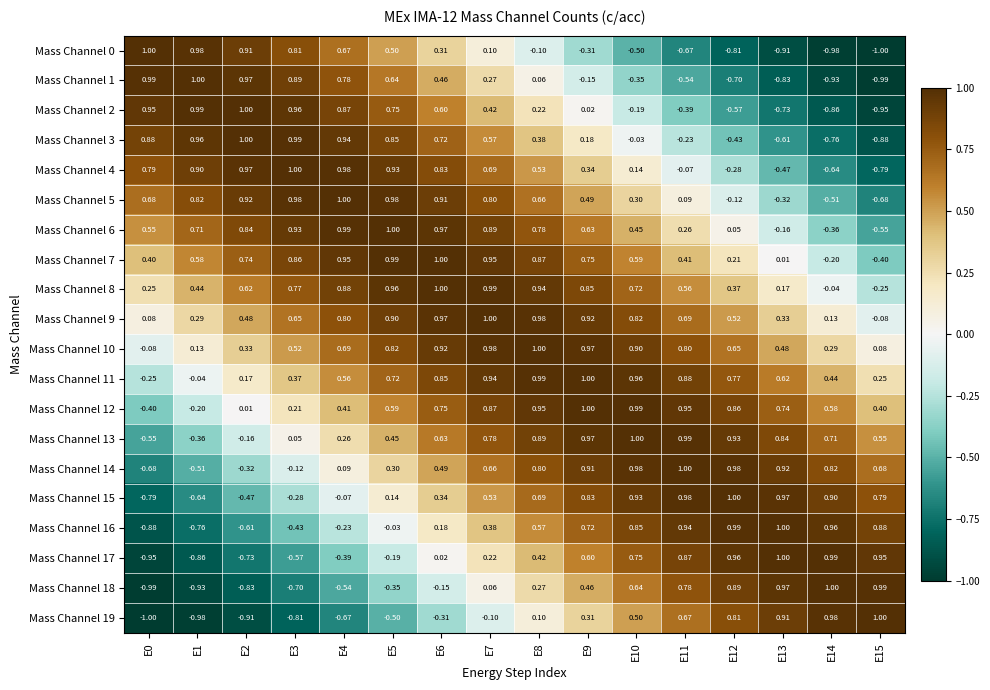

Is the value of Mass Channel 17 at E9 greater than the value of Mass Channel 0 at E12?

Yes